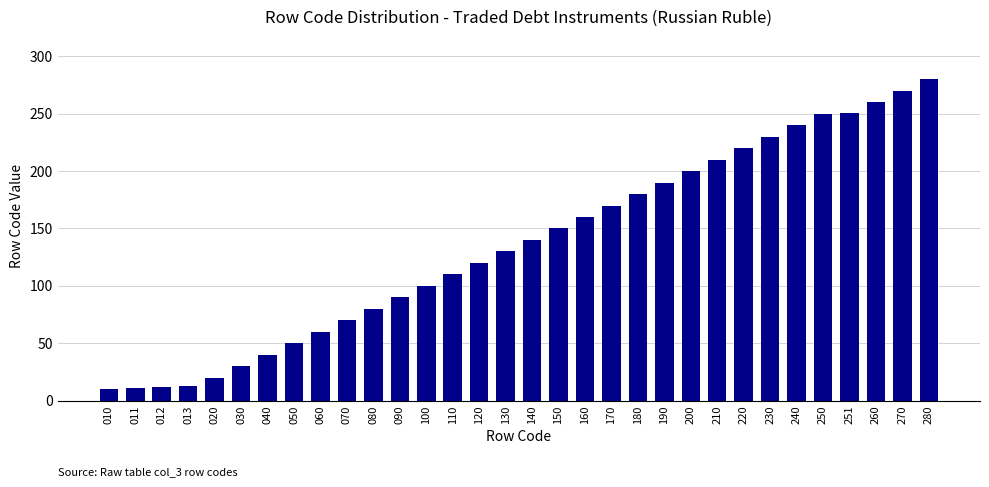

Which category has the highest value across all series?

280